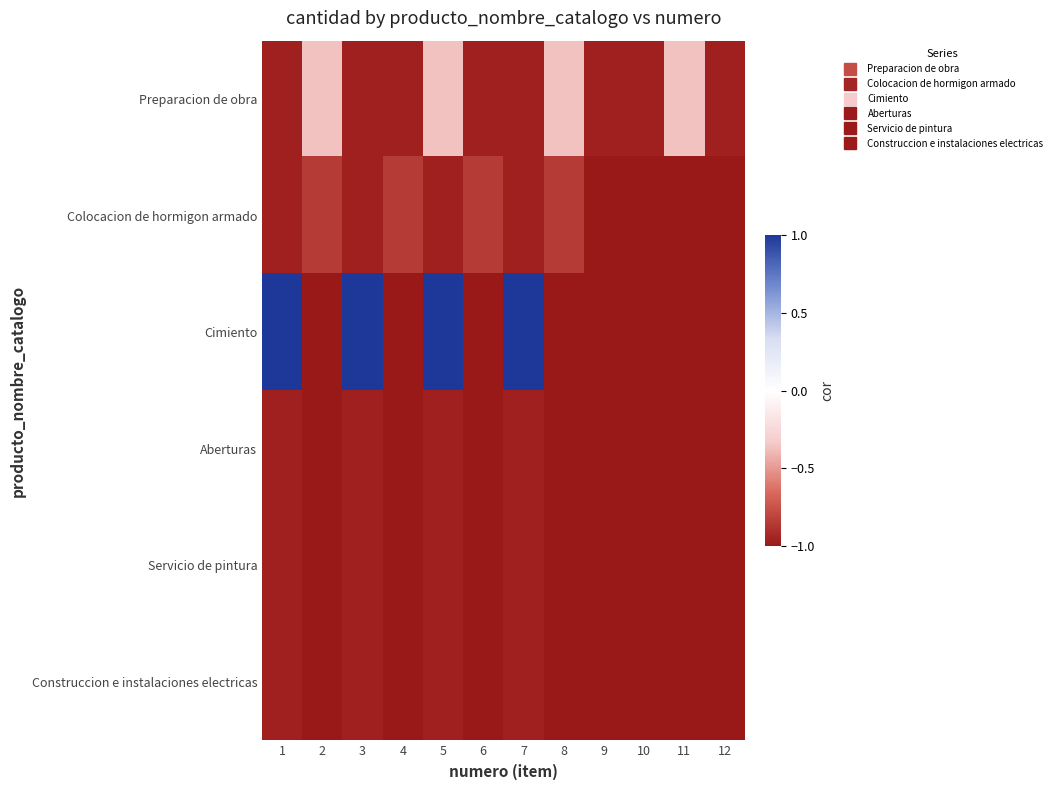

Reading left to right, list all the values displayed in this chart.

Preparacion de obra: 1=-1.0	2=-0.4	3=-1.0	4=-1.0	5=-0.4	6=-1.0	7=-1.0	8=-0.4	9=-1.0	10=-1.0	11=-0.4	12=-1.0
Colocacion de hormigon armado: 1=-1.0	2=-0.9	3=-1.0	4=-0.9	5=-1.0	6=-0.9	7=-1.0	8=-0.9	9=-1.0	10=-1.0	11=-1.0	12=-1.0
Cimiento: 1=1.0	2=-1.0	3=1.0	4=-1.0	5=1.0	6=-1.0	7=1.0	8=-1.0	9=-1.0	10=-1.0	11=-1.0	12=-1.0
Aberturas: 1=-1.0	2=-1.0	3=-1.0	4=-1.0	5=-1.0	6=-1.0	7=-1.0	8=-1.0	9=-1.0	10=-1.0	11=-1.0	12=-1.0
Servicio de pintura: 1=-1.0	2=-1.0	3=-1.0	4=-1.0	5=-1.0	6=-1.0	7=-1.0	8=-1.0	9=-1.0	10=-1.0	11=-1.0	12=-1.0
Construccion e instalaciones electricas: 1=-1.0	2=-1.0	3=-1.0	4=-1.0	5=-1.0	6=-1.0	7=-1.0	8=-1.0	9=-1.0	10=-1.0	11=-1.0	12=-1.0